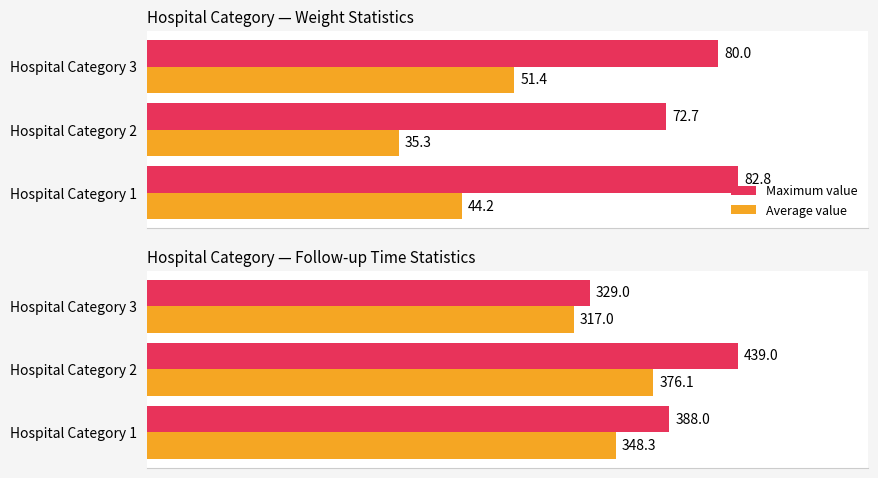

How many groups of bars are there?

3